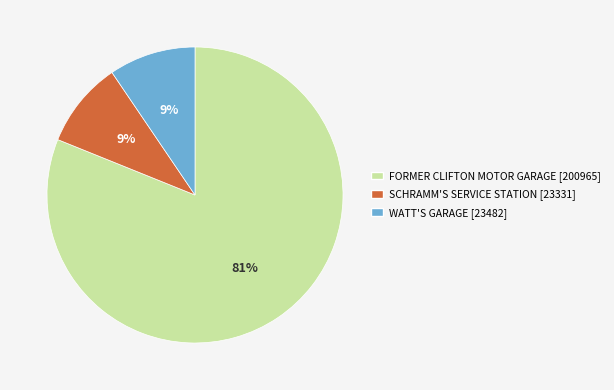

To the nearest percent, what is the combined percentage of FORMER CLIFTON MOTOR GARAGE and SCHRAMM'S SERVICE STATION?

91%